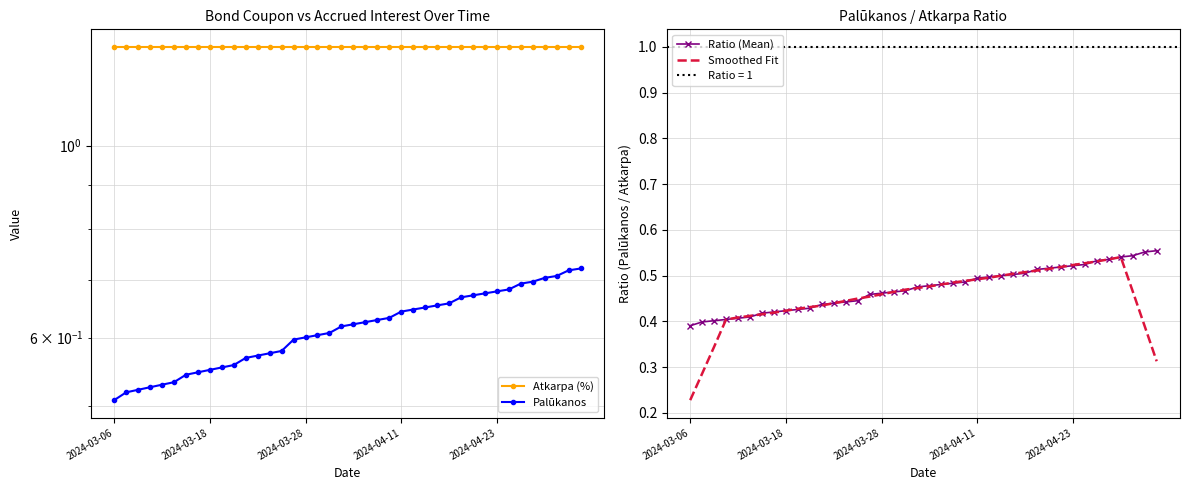

List the series in order of their peak value, lowest first.

Smoothed Fit, Ratio (Mean), Palūkanos, Atkarpa (%)